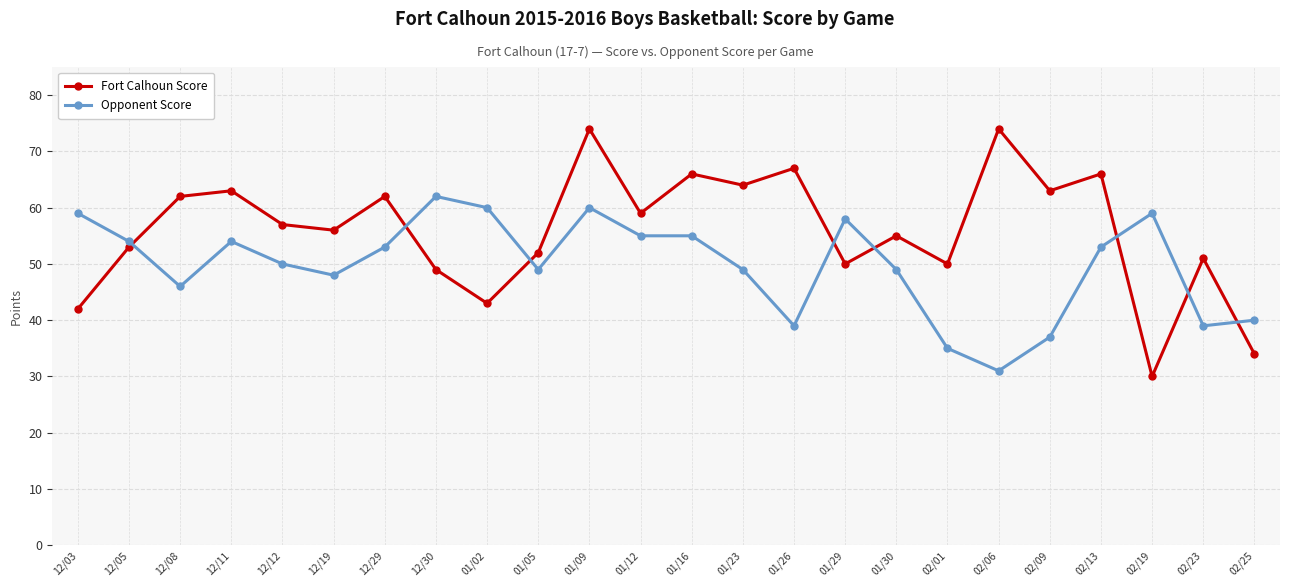

Which series ends up on top after the final intersection of Fort Calhoun Score and Opponent Score?

Opponent Score